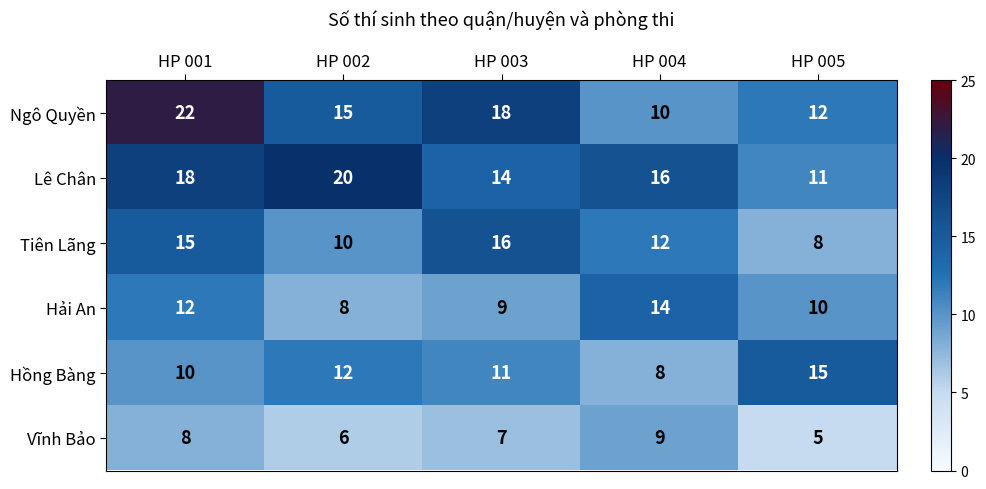

What is the average value of the Ngô Quyền series?

15